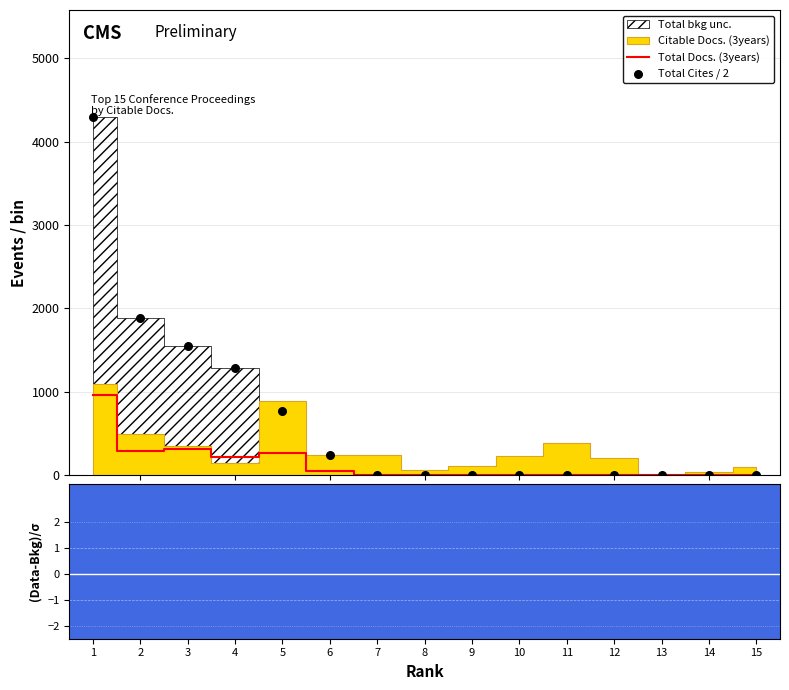

At which category is the sum across all series the highest?

1